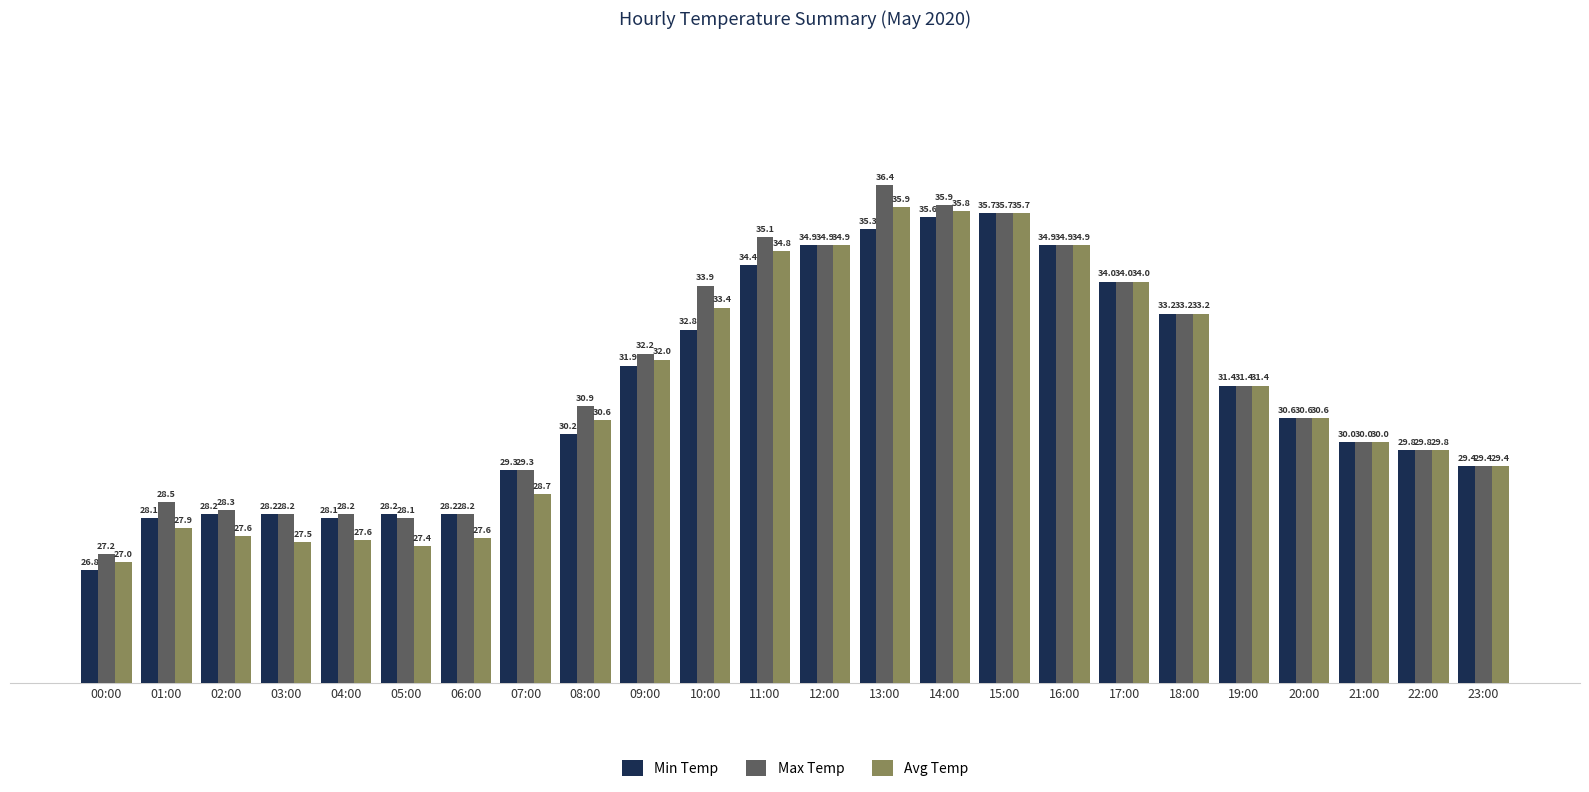

Read the Max Temp value at 16:00.

34.9